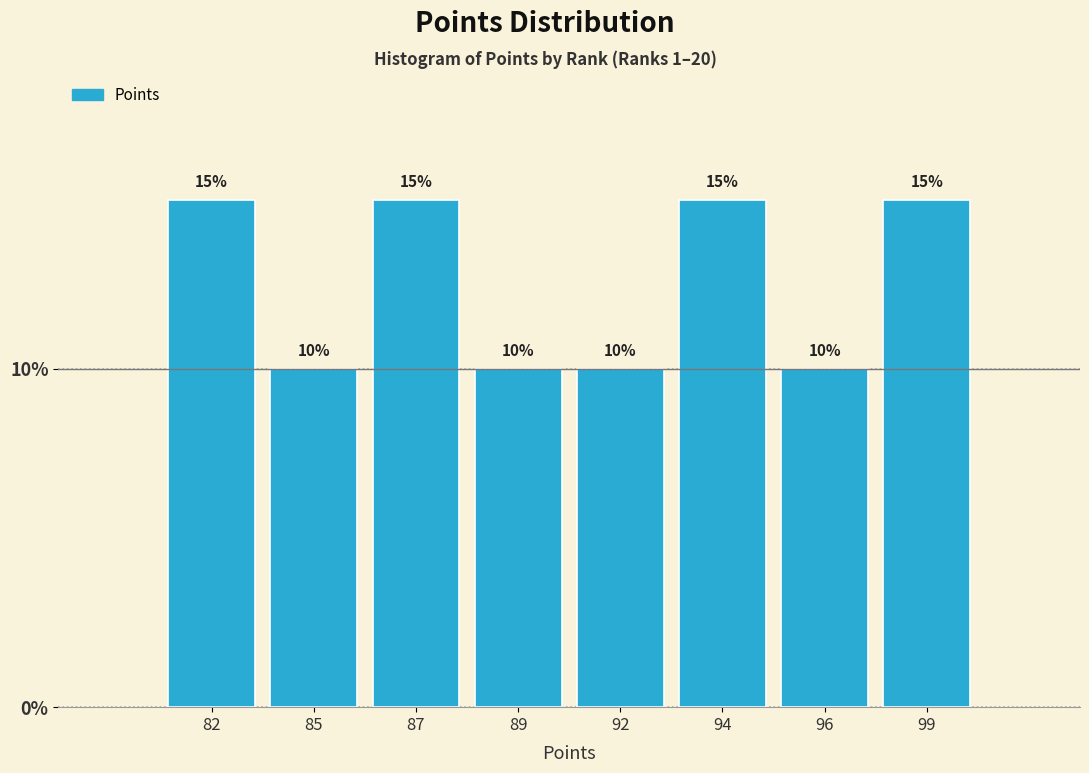

Reading left to right, extract all data points from this chart.

15	10	15	10	10	15	10	15